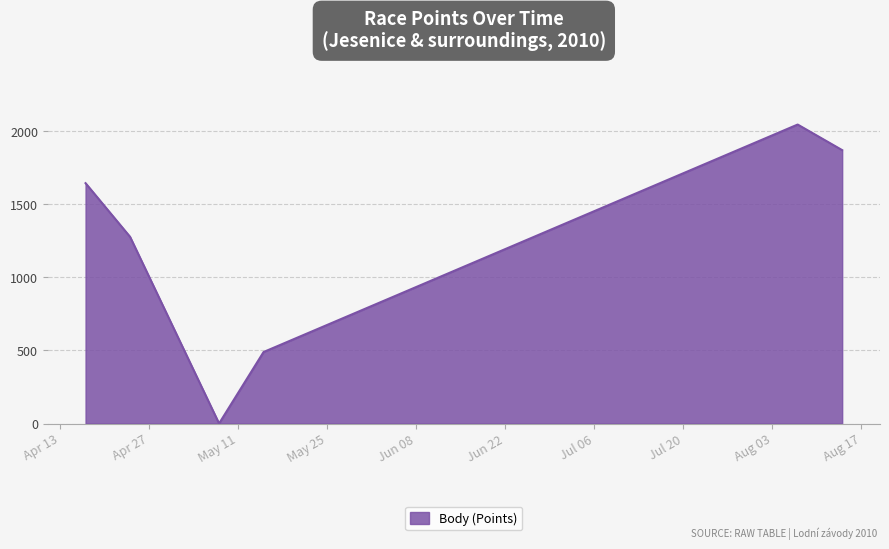

What is the greatest value displayed?

2045